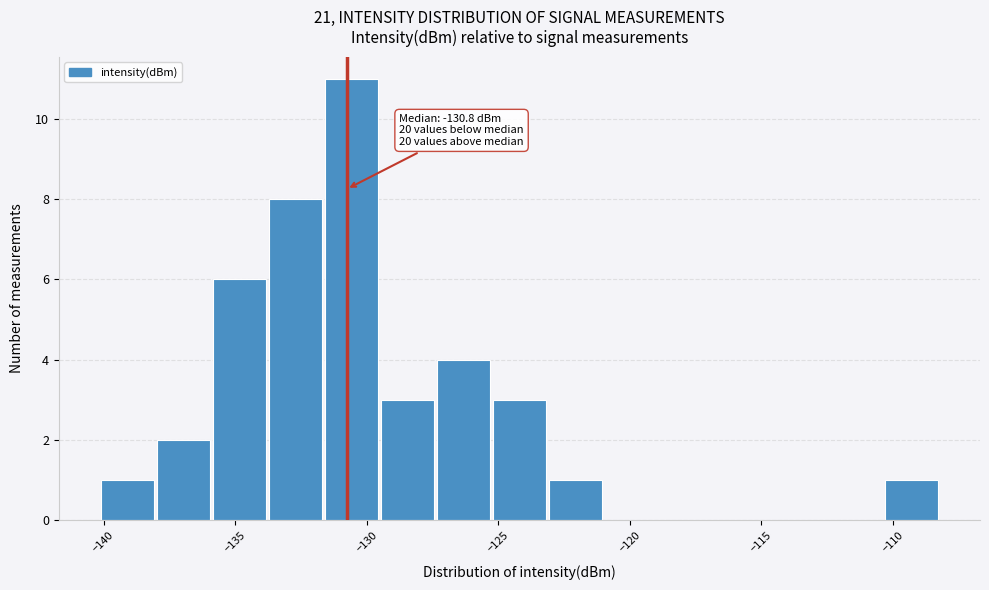

Over which range of the x-axis is the bar tallest?

-131.5 to -129.5